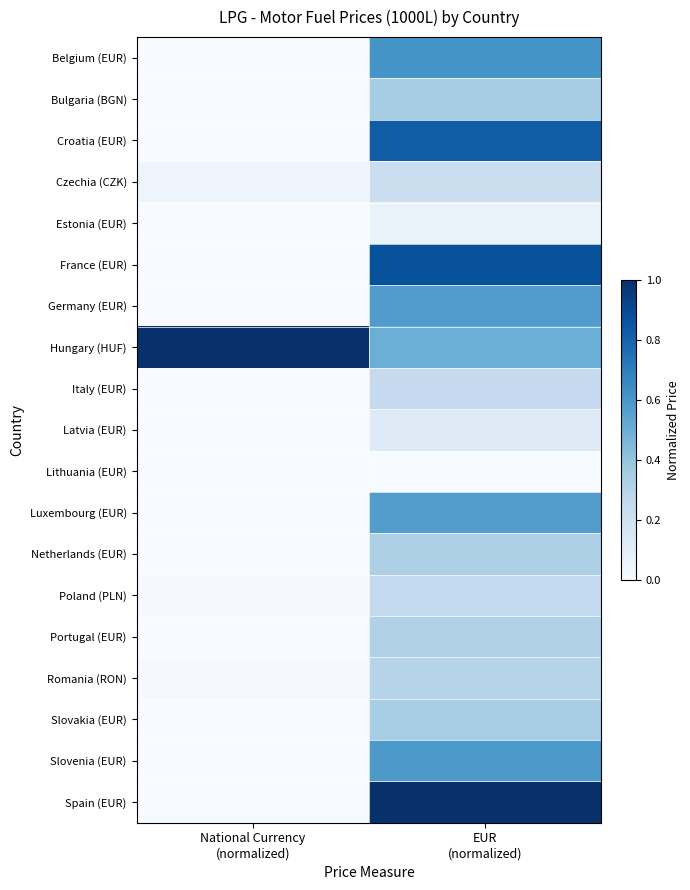

At how many categories does at least one series exceed 0?

2